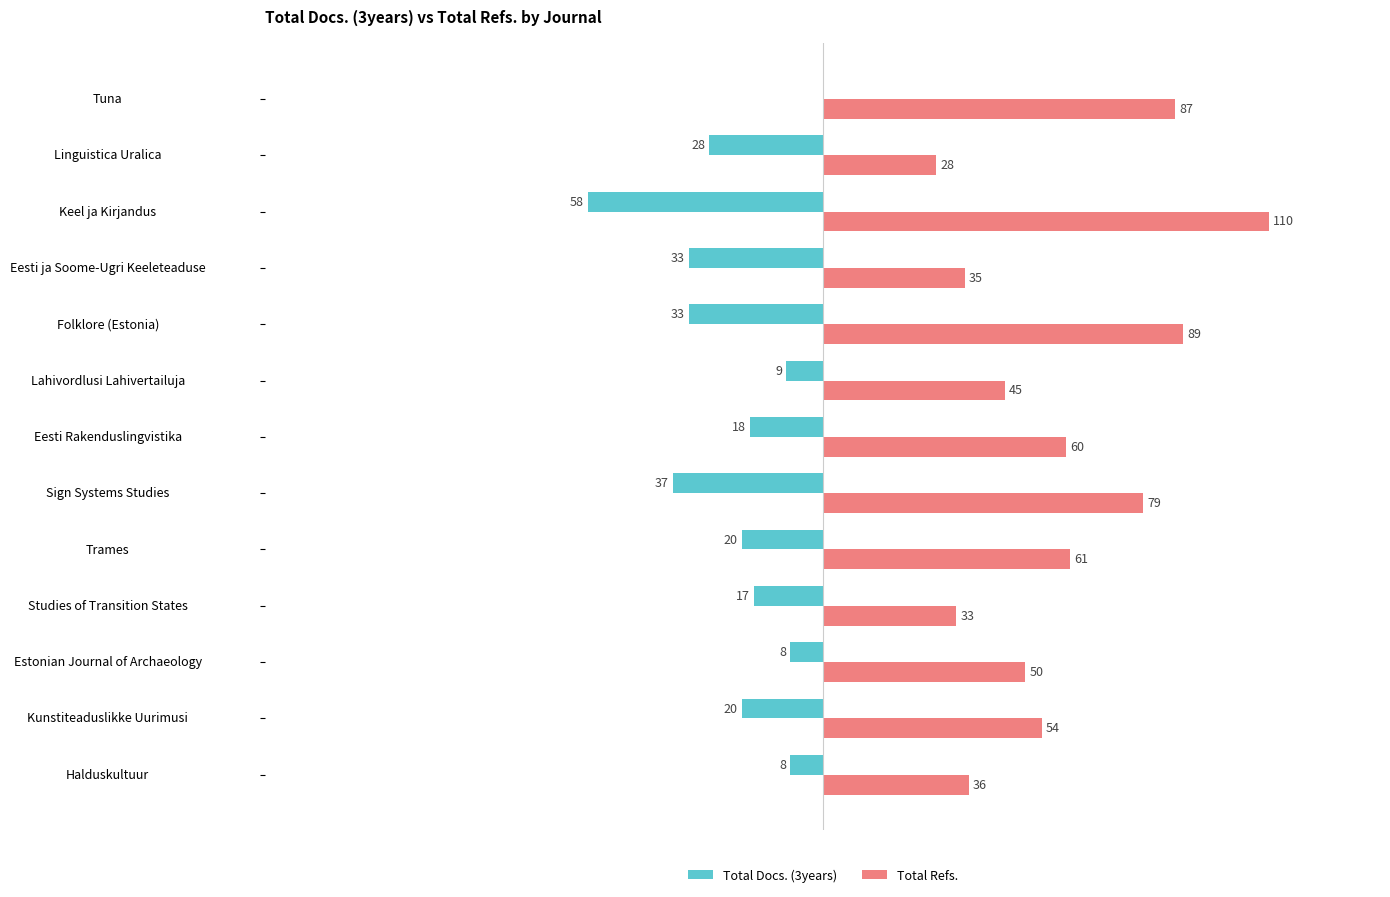

What are all the series names shown in the legend?

Total Docs. (3years), Total Refs.